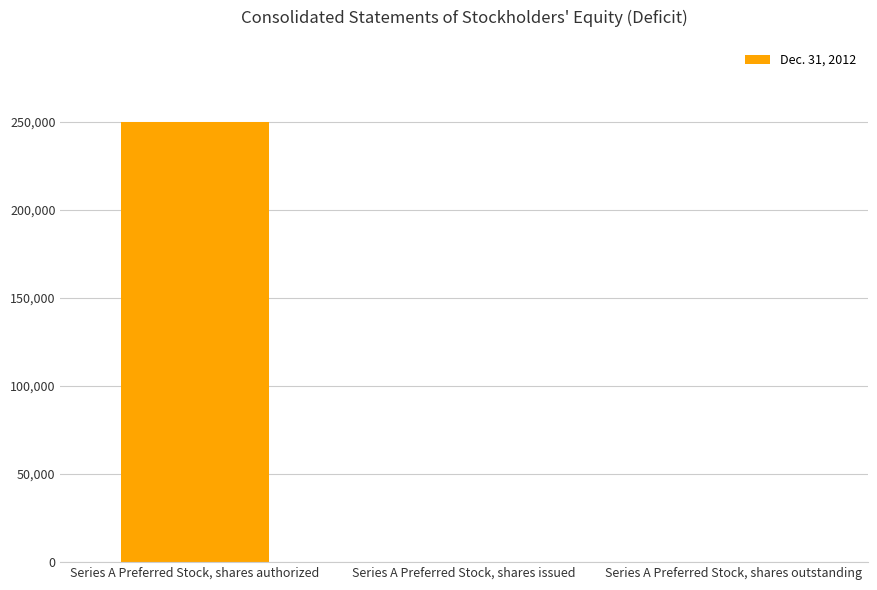

How many values are between 0 and 250000?

3